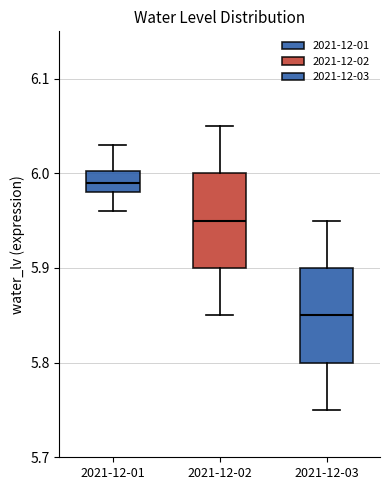

Where does the lower whisker of the box for 2021-12-02 end on the y-axis? The values are not printed on the chart, so give them approximately, as read against the axis.

5.85